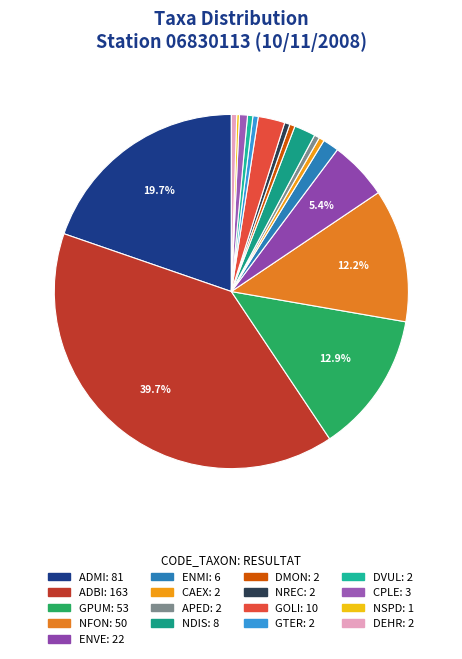

To the nearest percent, what percentage of the pie is NFON?

12%